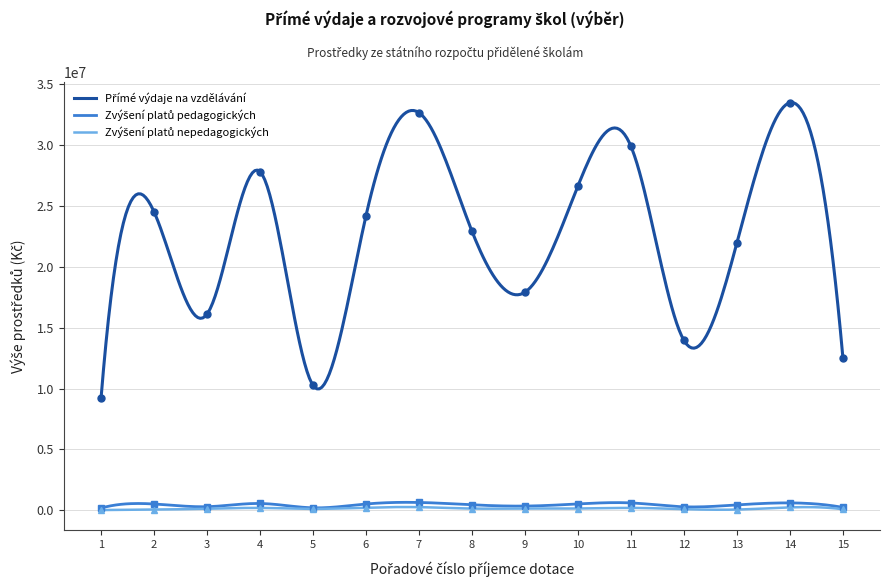

True or false: Přímé výdaje na vzdělávání has a value of 17824150 at 15.

False